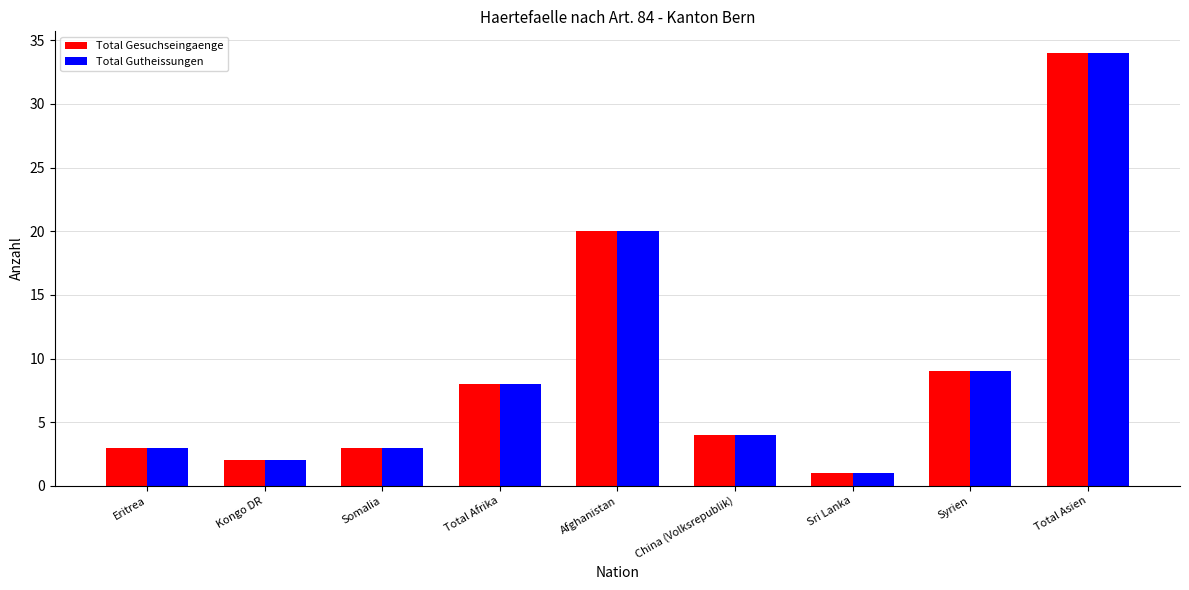

Is the value of Total Gesuchseingaenge at Somalia greater than the value of Total Gutheissungen at Total Afrika?

No